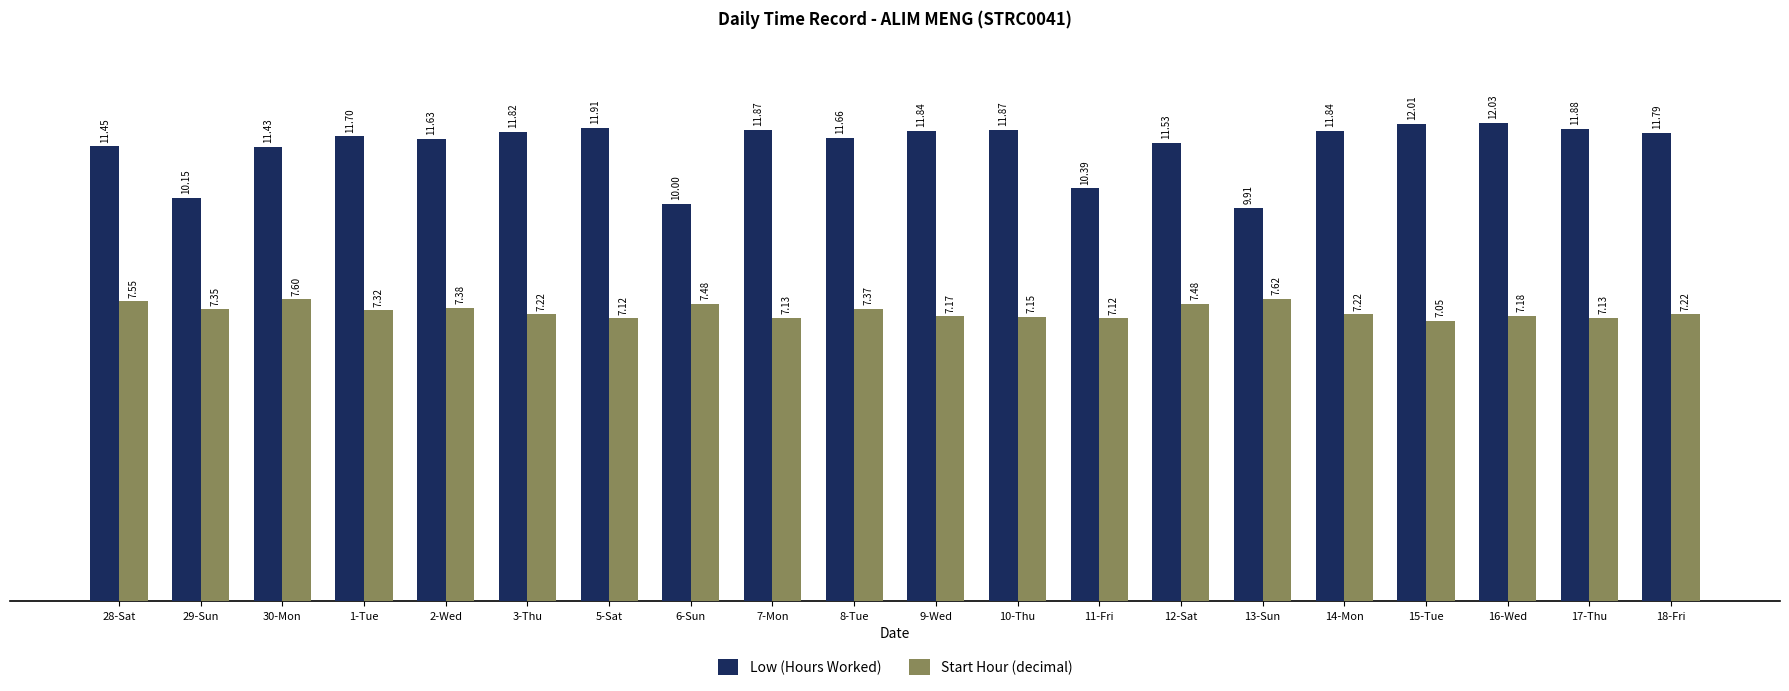

How many data points in Low (Hours Worked) are less than 11?

4